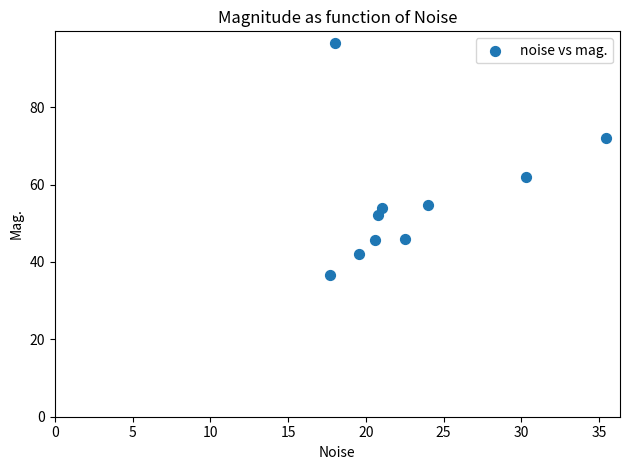

What Y value in the scatter plot is closest to 66?

62.0